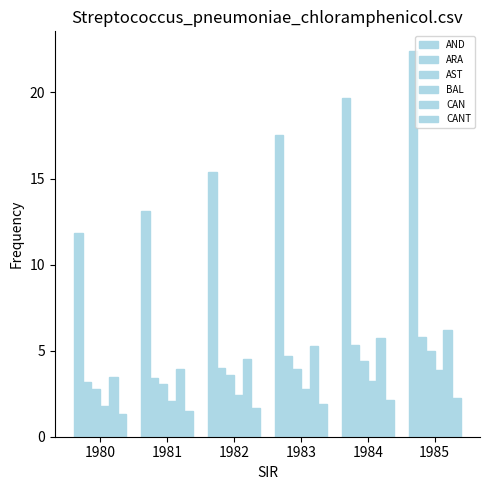

How many groups of bars are there?

6